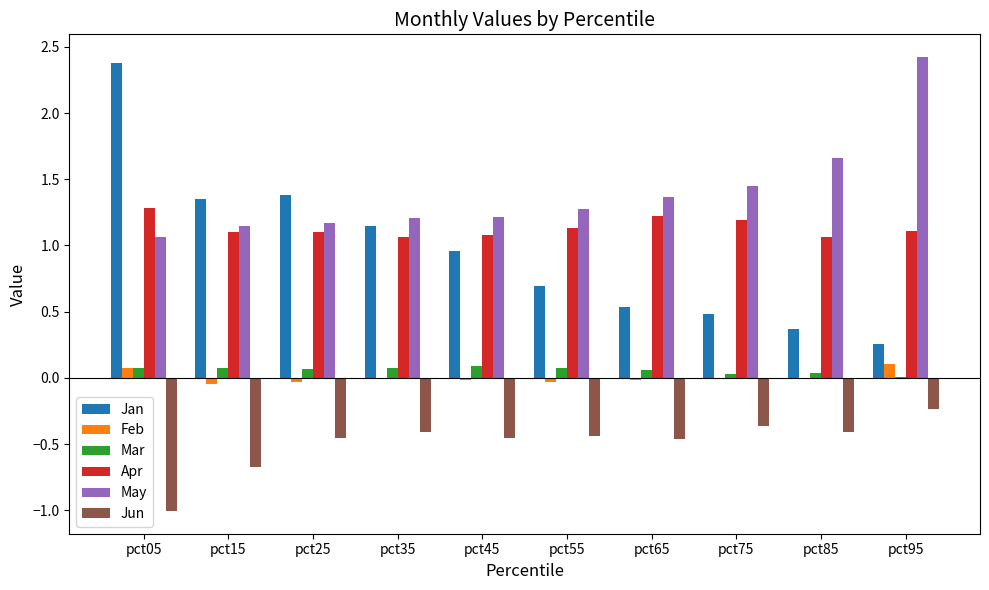

What is the sum of all May values?

14.0